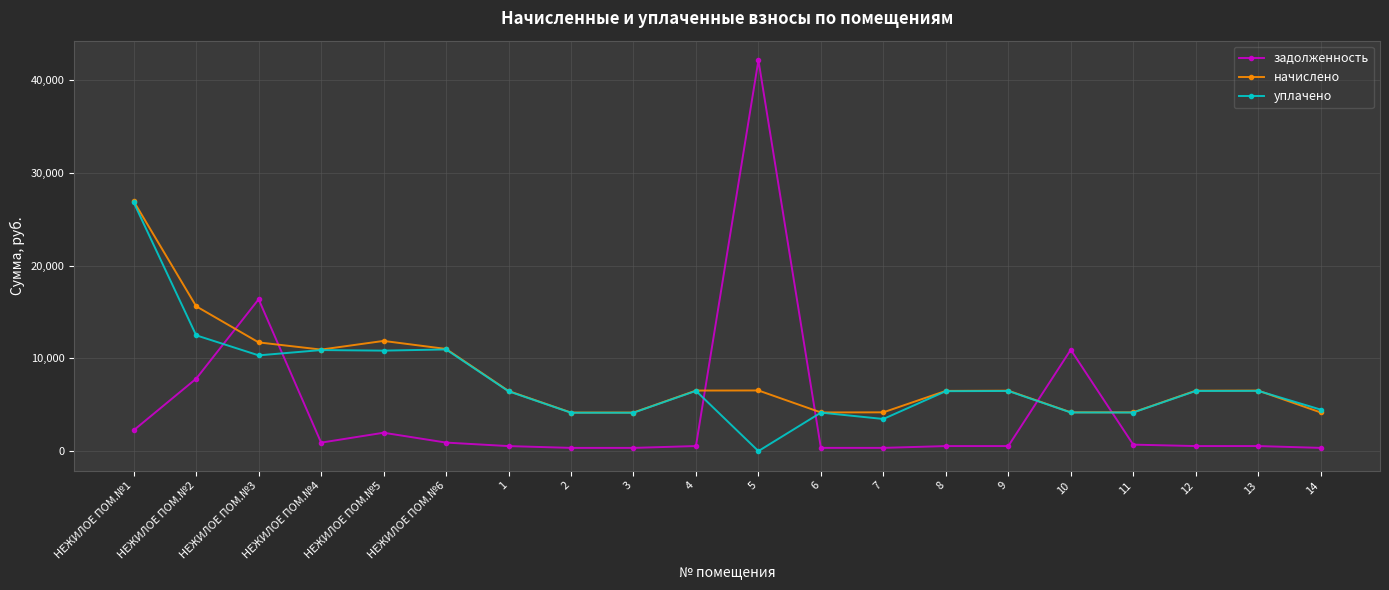

Which category has the highest value in the уплачено series?

НЕЖИЛОЕ ПОМ.№1